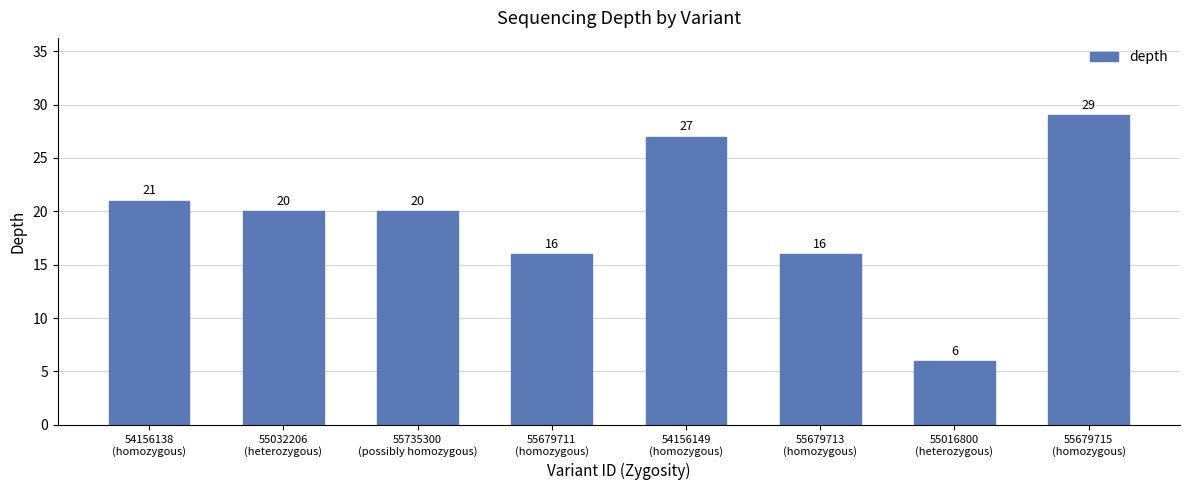

What is the change in value from 55679713
(homozygous) to 55679715
(homozygous)?

+13